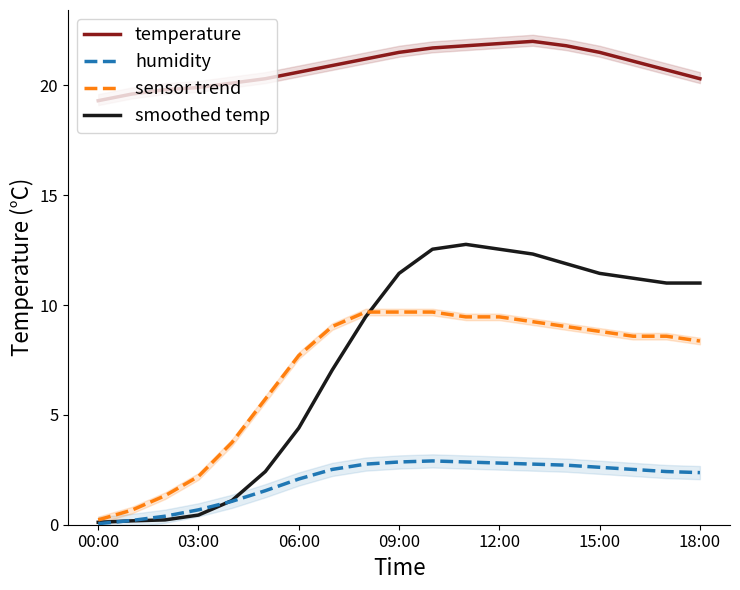

How many categories are shown in the chart?

19